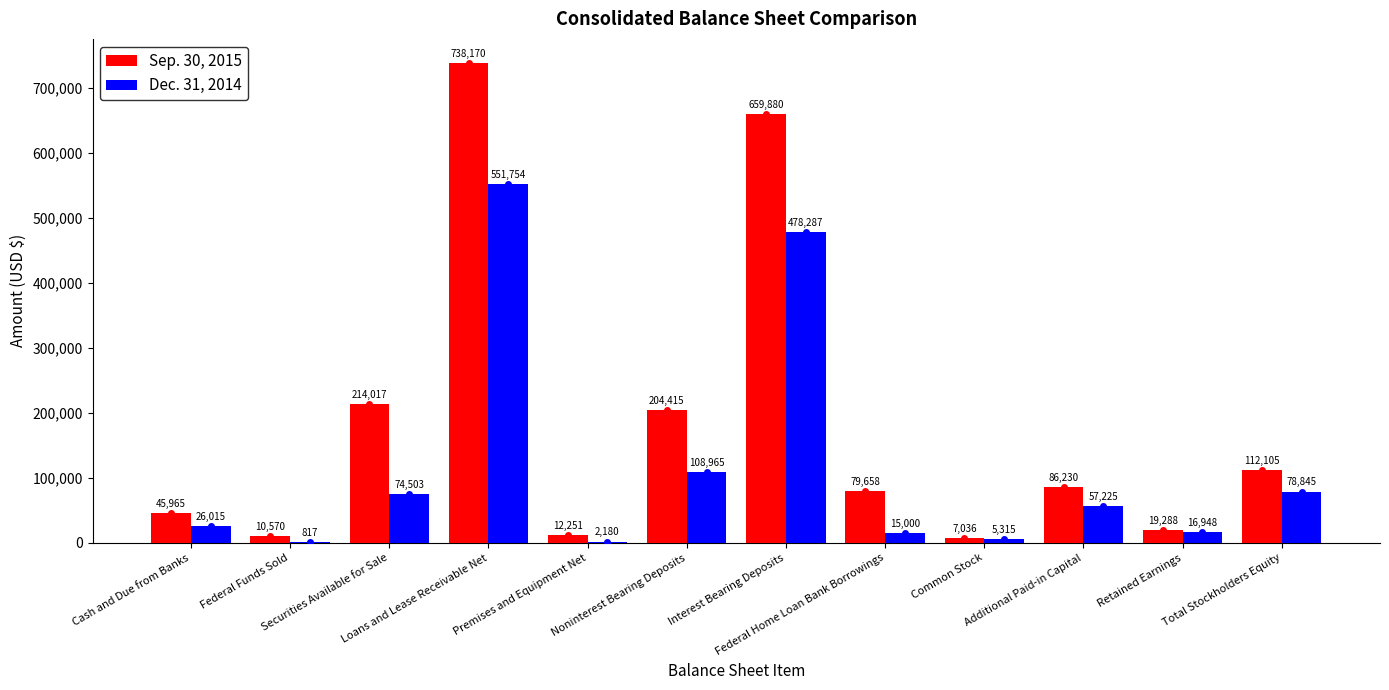

How many groups of bars are there?

12